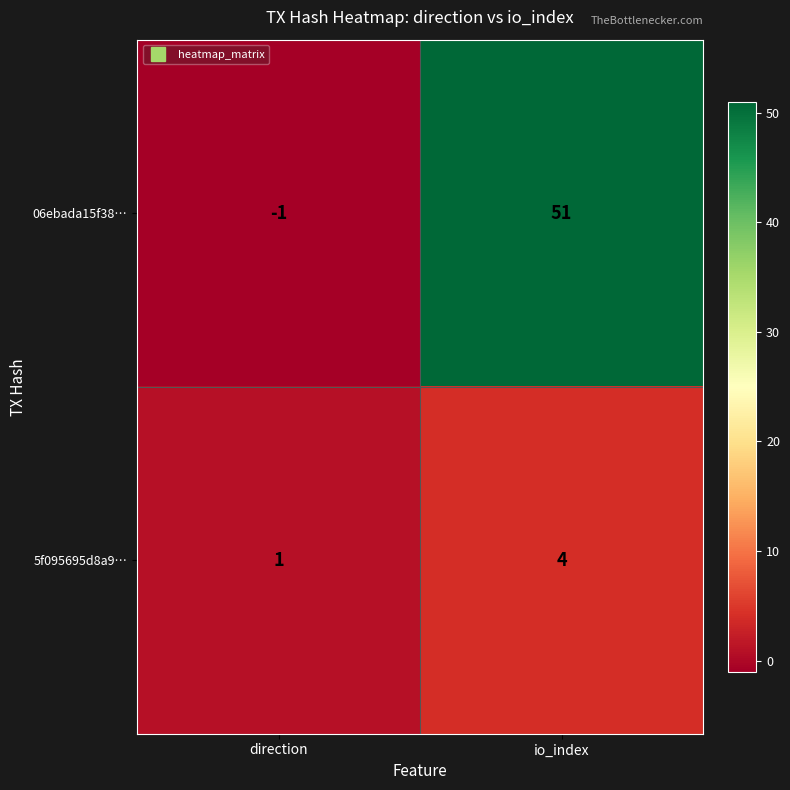

Reading left to right, transcribe all the data shown in this chart.

06ebada15f38…: direction=-1	io_index=51
5f095695d8a9…: direction=1	io_index=4